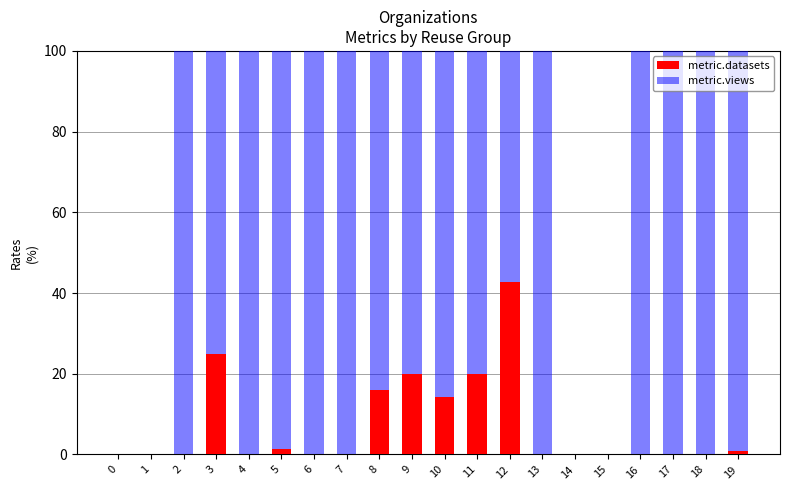

The metric.datasets series shows 15.0 at 14. True or false?

False